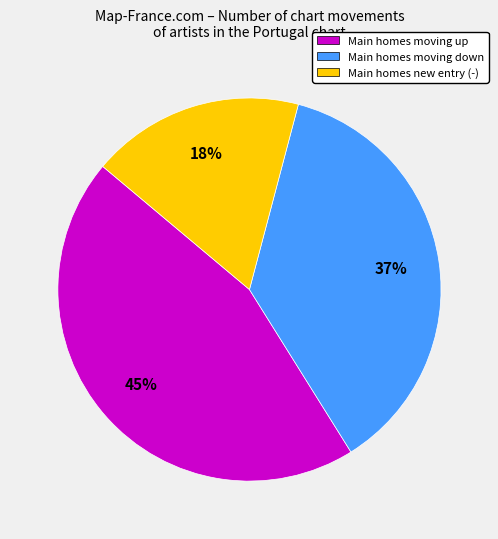

Do Main homes moving up and Main homes new entry (-) together represent more than half of the pie?

Yes